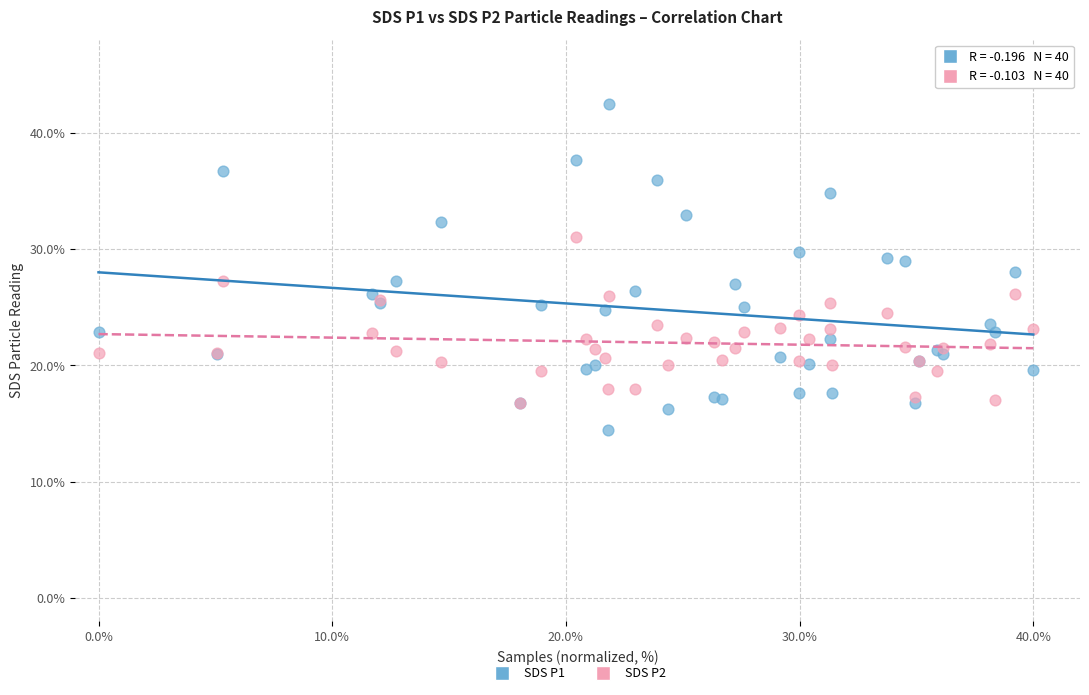

What are all the series names shown in the legend?

SDS P1, SDS P2